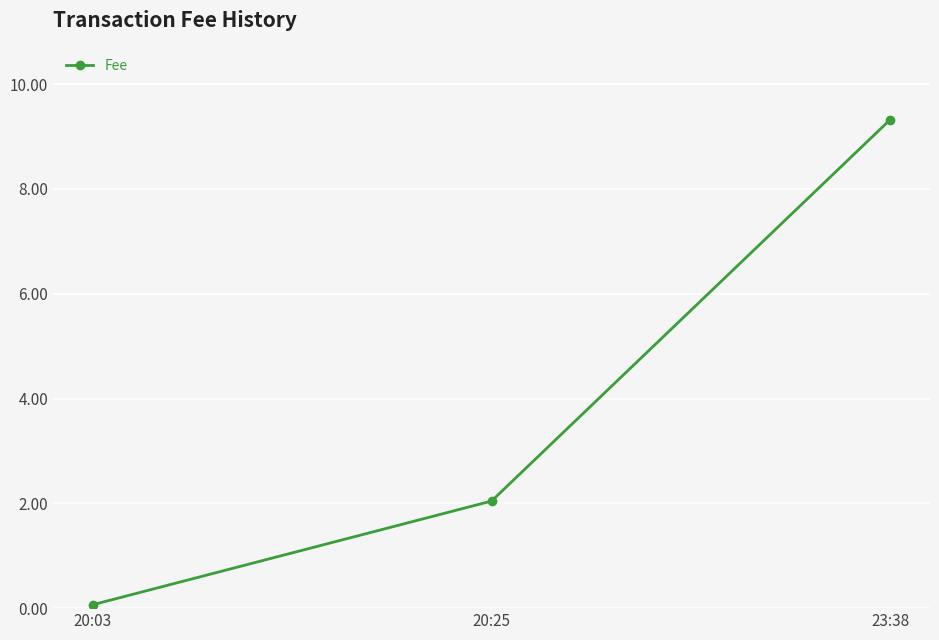

What is the label of the 1st point from the left?

20:03